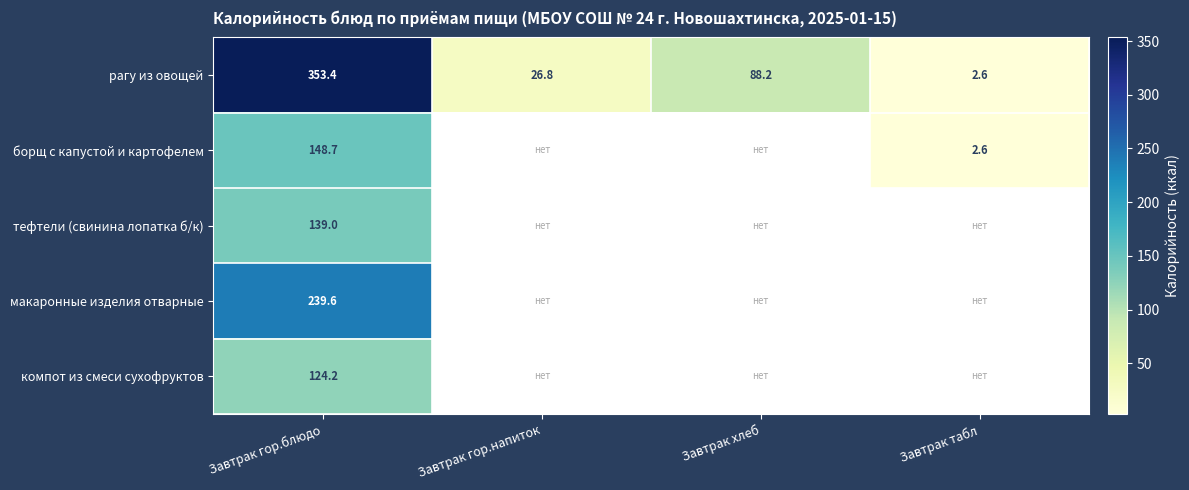

At how many categories does at least one series exceed 48?

2